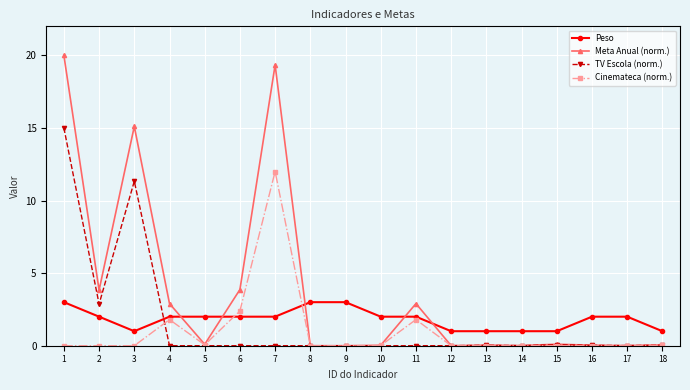

How many data points does each series have?

18